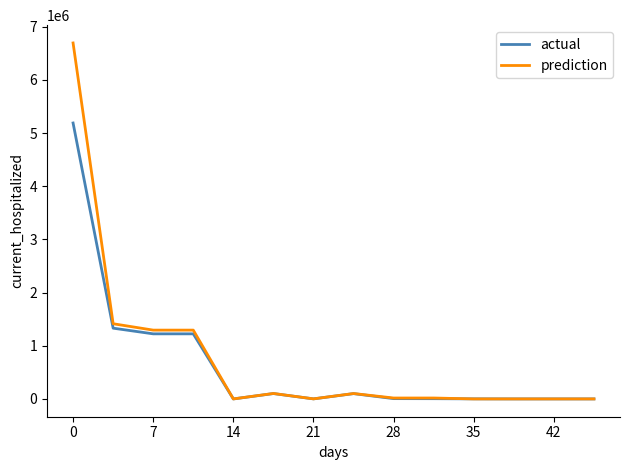

List the series in order of their peak value, highest first.

prediction, actual